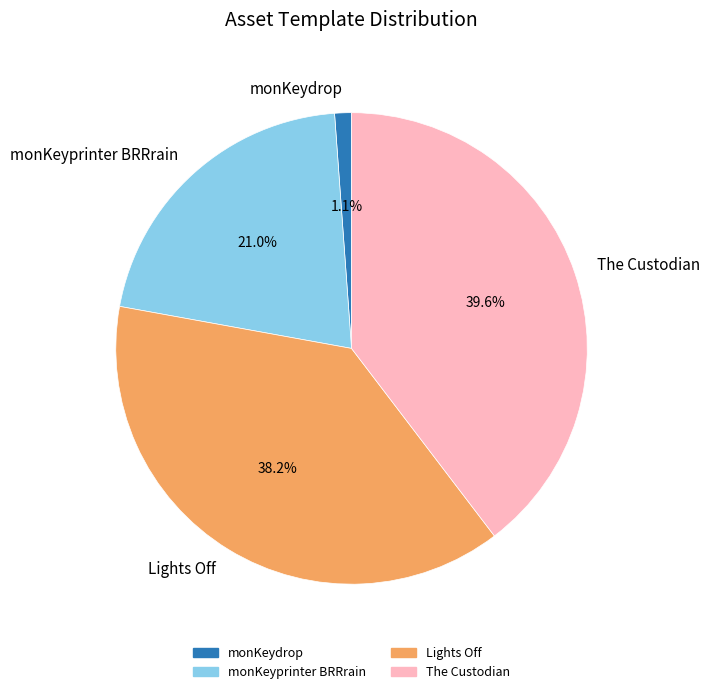

Which category has the biggest portion of the pie?

The Custodian